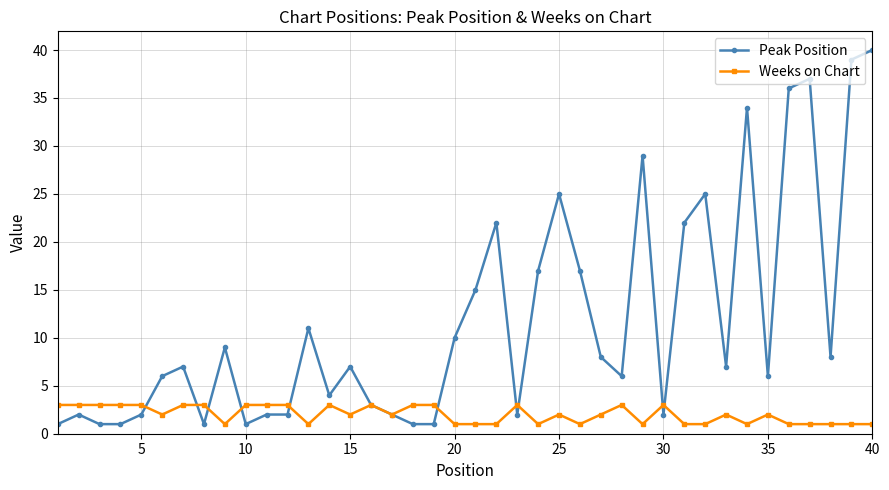

True or false: Peak Position has more than 1 interior local peaks.

True